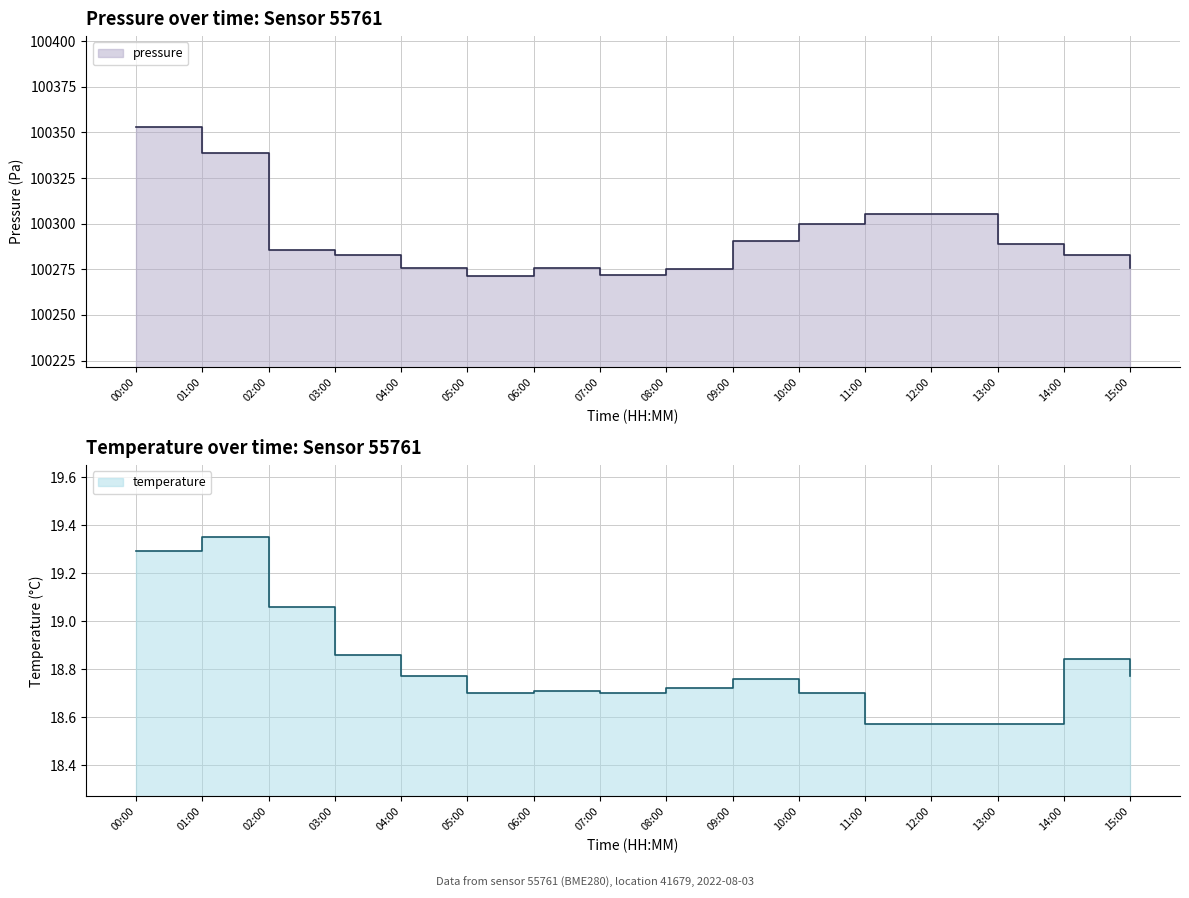

Rank the series by their maximum value, from lowest to highest.

temperature, pressure